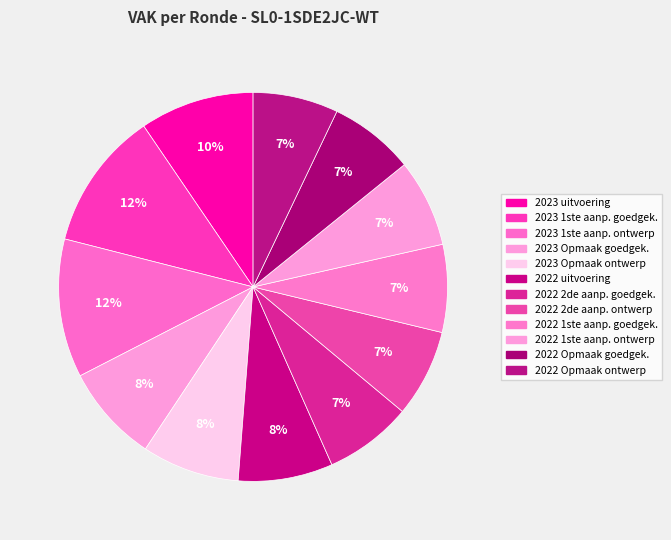

How many segments does this pie chart have?

12